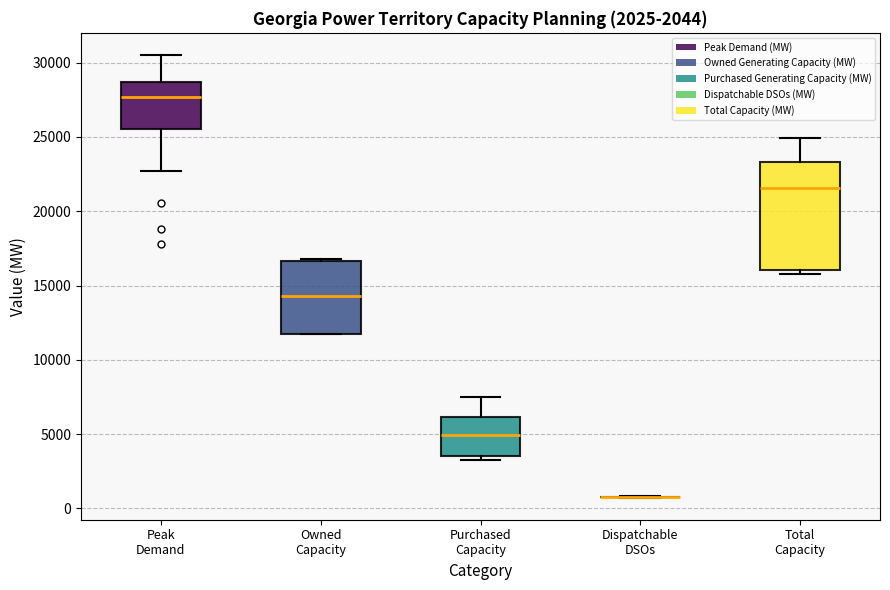

Where does the median line of the box for Total Capacity sit on the y-axis? The values are not printed on the chart, so give them approximately, as read against the axis.

21500